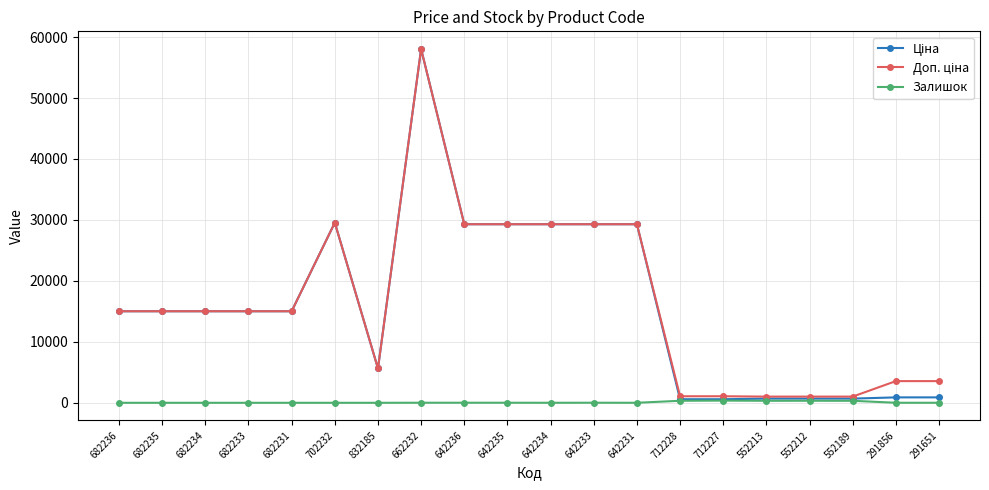

The Залишок series shows 0.0 at 682236. True or false?

True